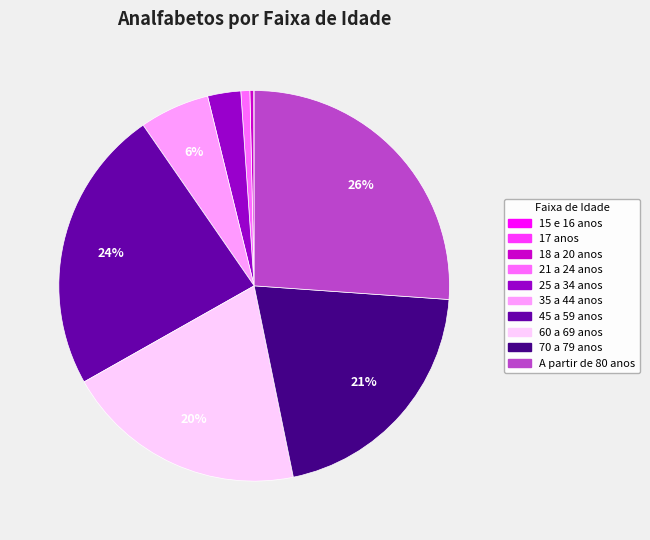

Between 60 a 69 anos and A partir de 80 anos, which is larger?

A partir de 80 anos